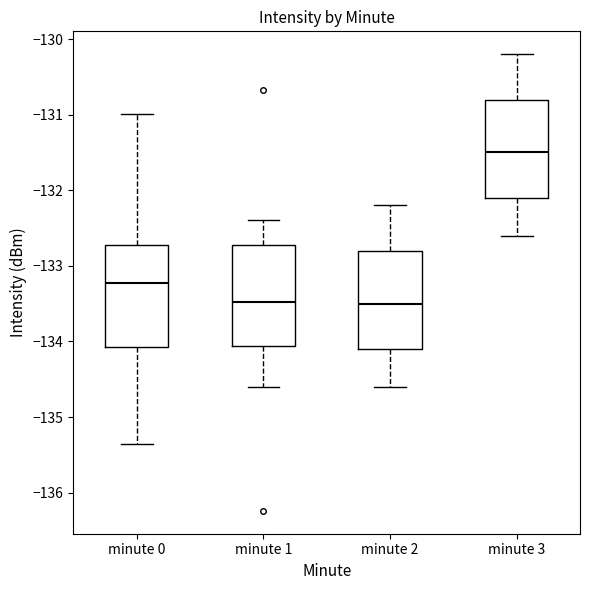

Where does the upper whisker of the box for minute 1 end on the y-axis? The values are not printed on the chart, so give them approximately, as read against the axis.

-132.4